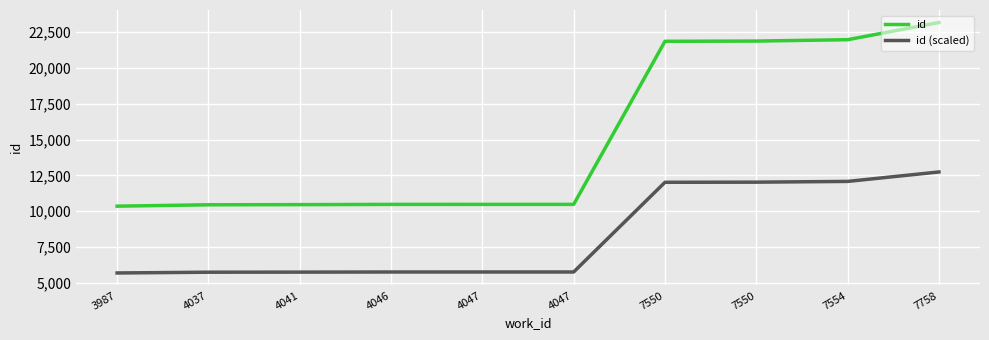

What are all the series names shown in the legend?

id, id (scaled)